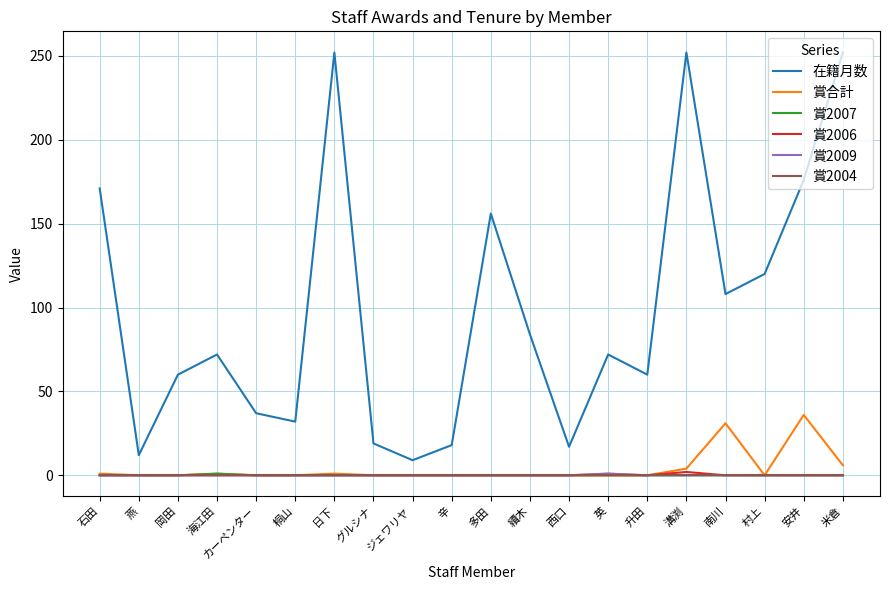

At which label is 在籍月数 closest to 130?

村上